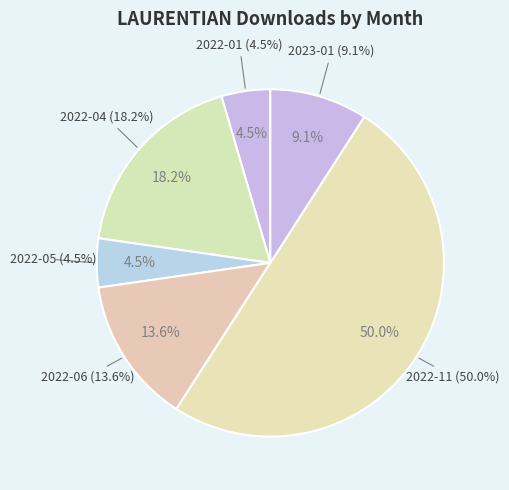

What percentage is the 2022-04 slice, to the nearest percent?

18%